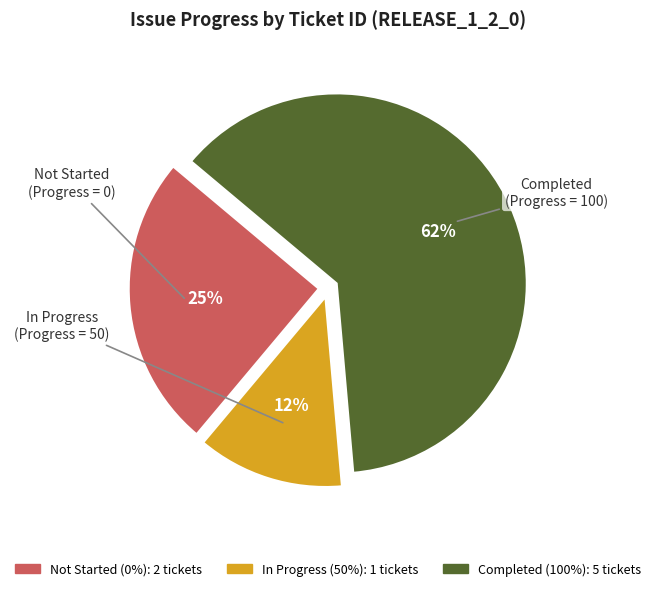

How many slices are in this pie chart?

3